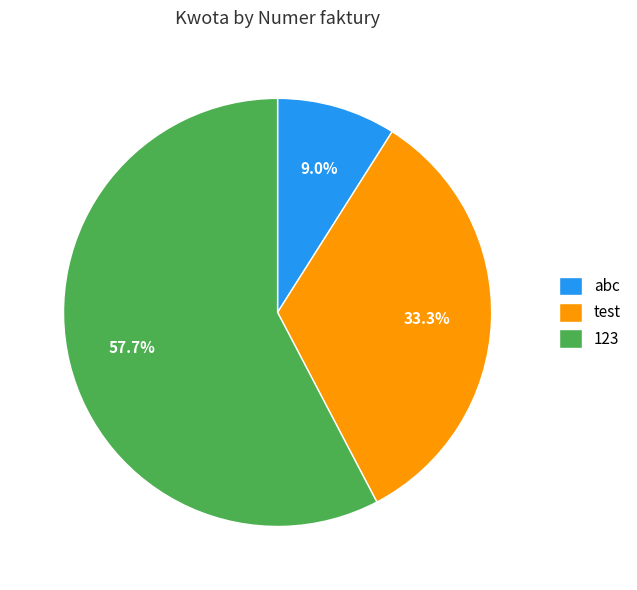

How many slices are in this pie chart?

3